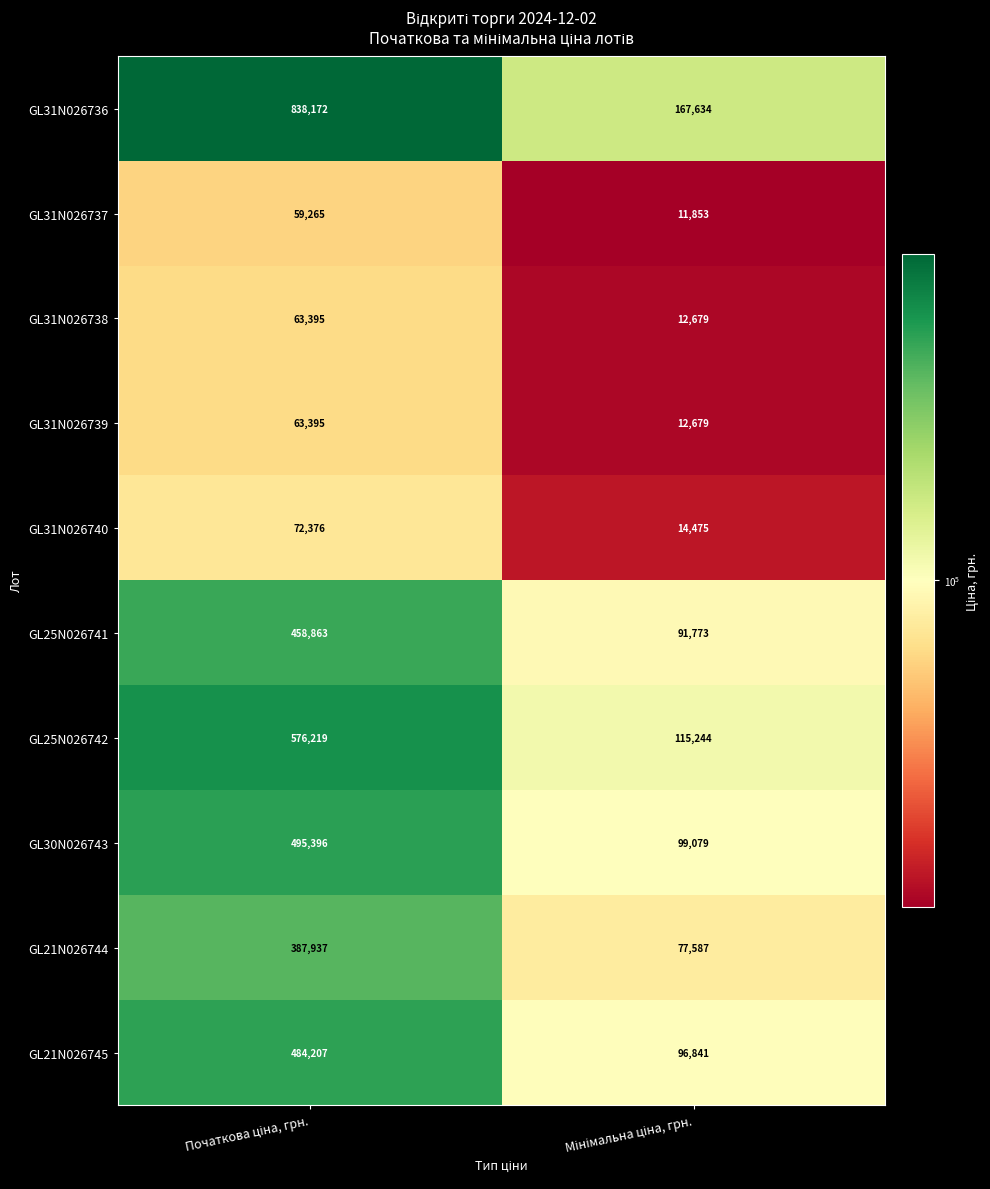

Which series has the largest range (max minus min)?

GL31N026736